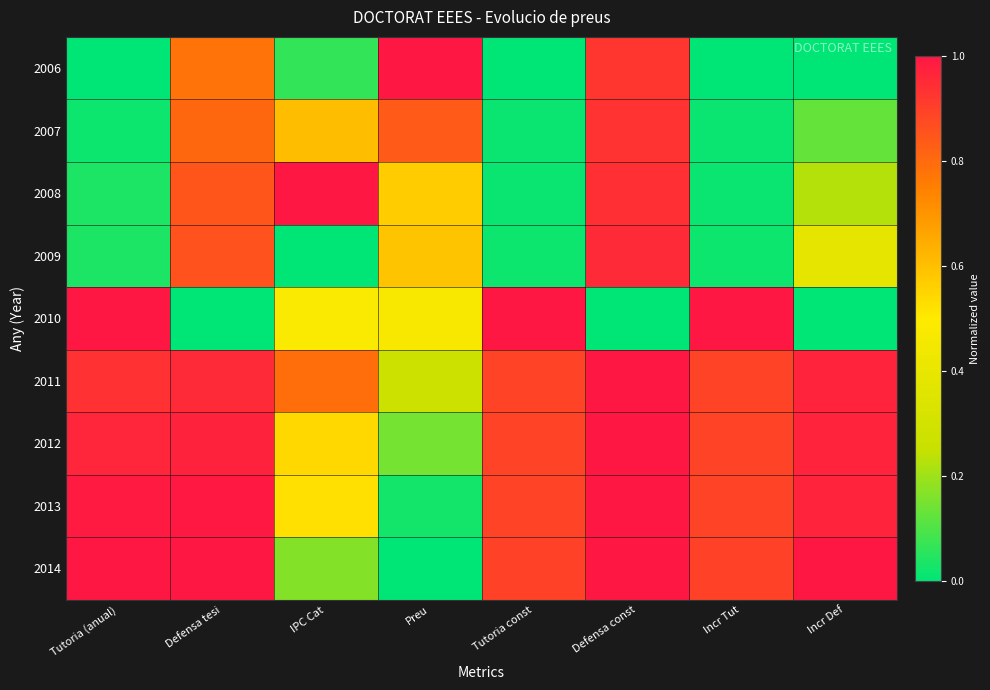

What is the spread (max minus min) of values at Tutoria const?

1.0